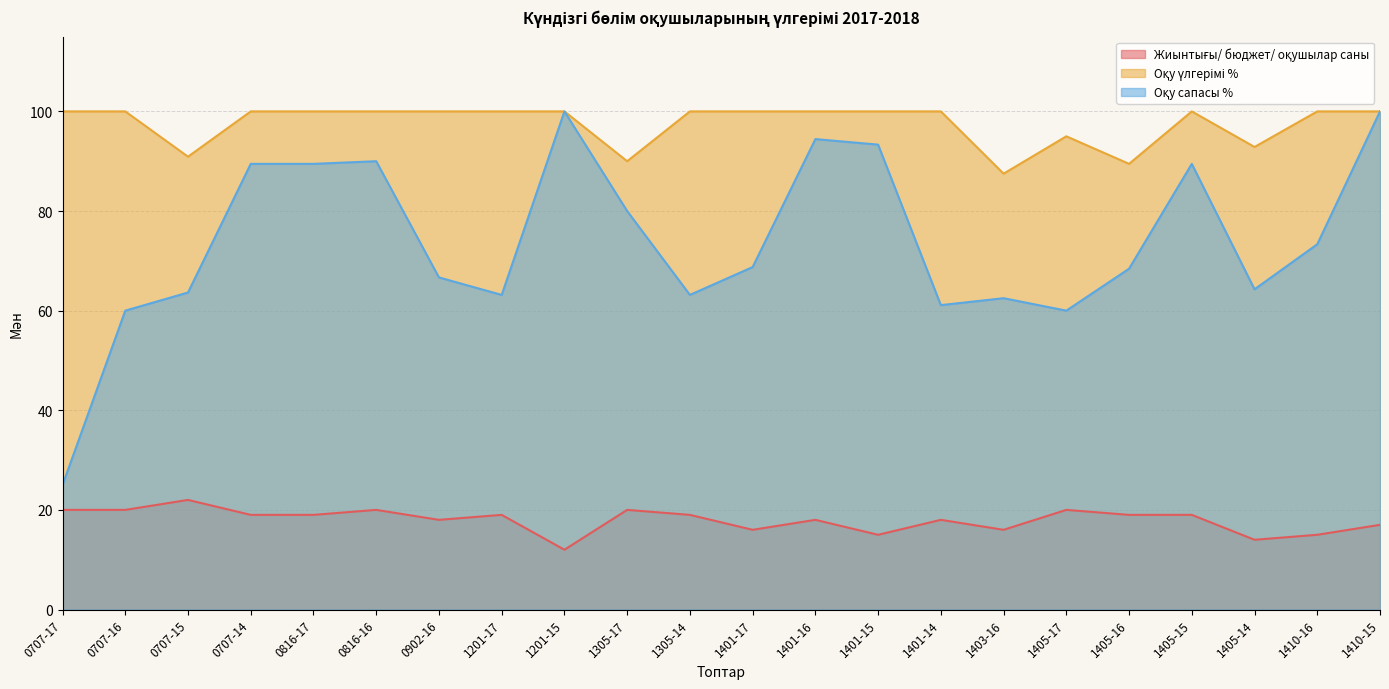

True or false: Оқу үлгерімі % and Оқу сапасы % cross at least once.

False